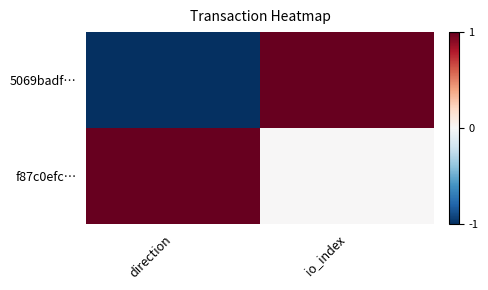

Which series has the largest range (max minus min)?

5069badf…